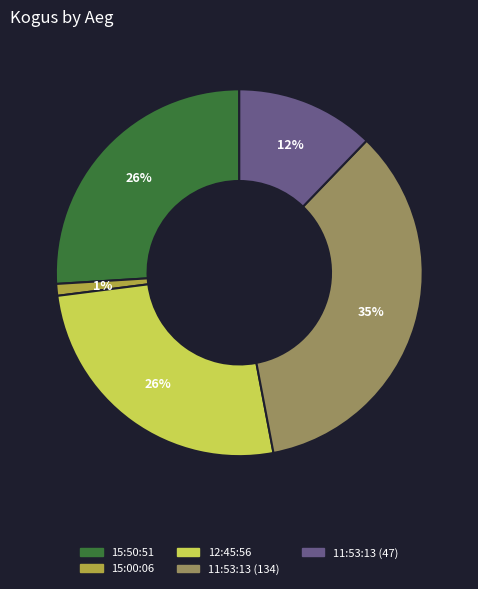

How many slices are in this pie chart?

5